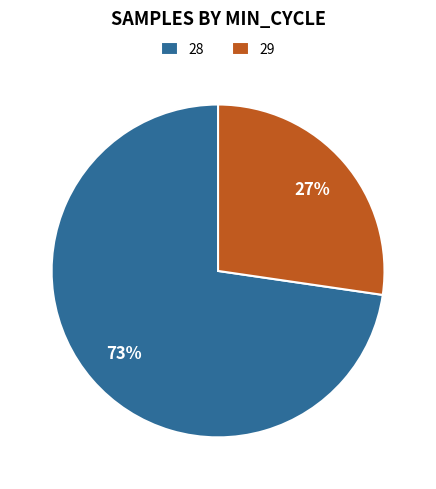

What is the ratio of the value at 28 to the value at 29?

2.7